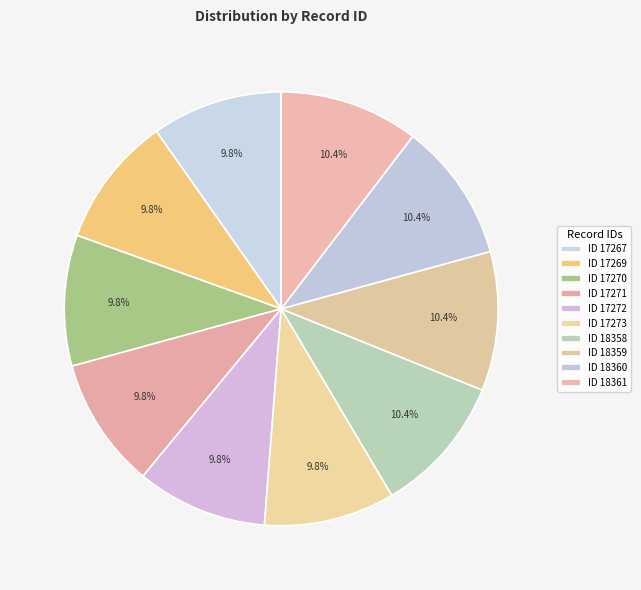

What percentage is the ID 17271 slice, to the nearest percent?

10%